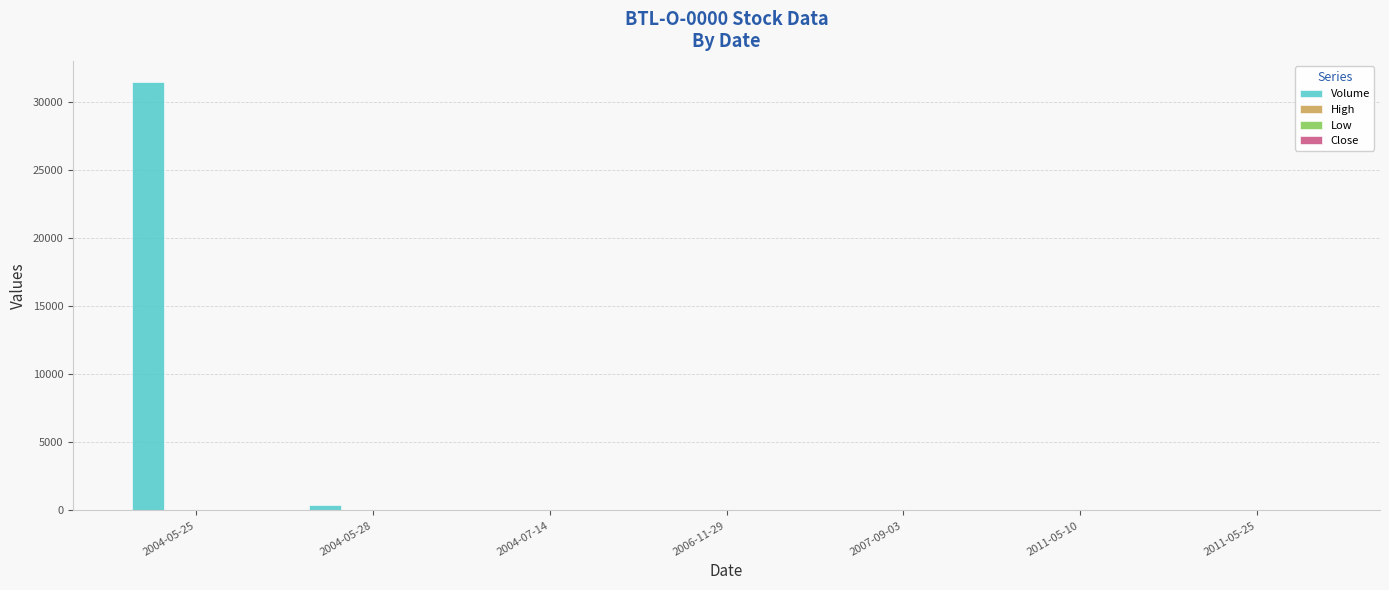

What is the sum of all Volume values?

31891